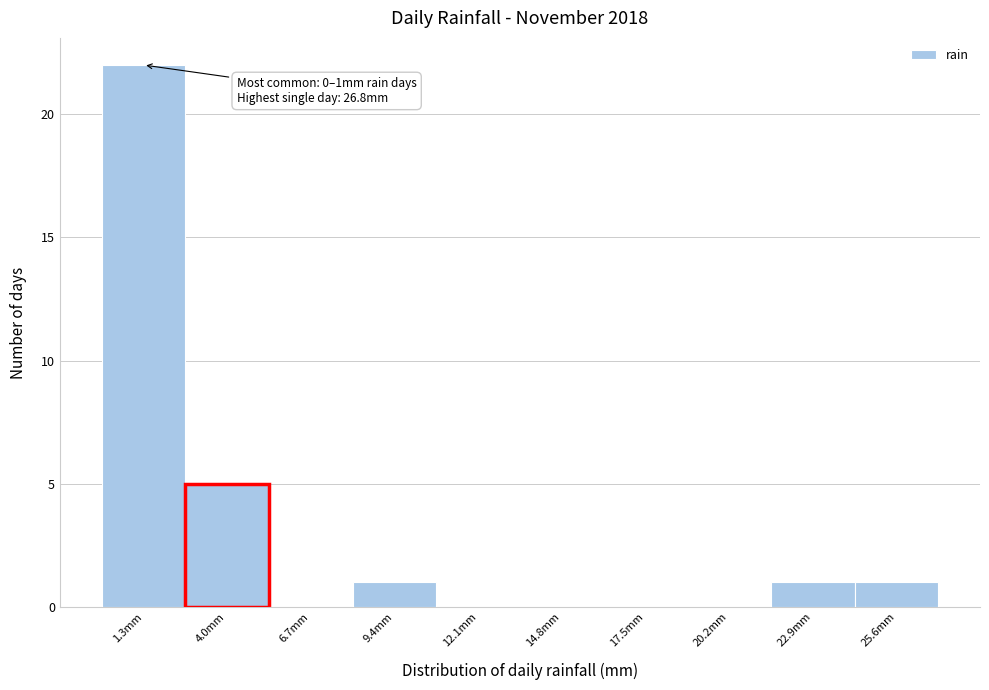

Which range on the x-axis has the tallest bar?

0.0 to 2.5